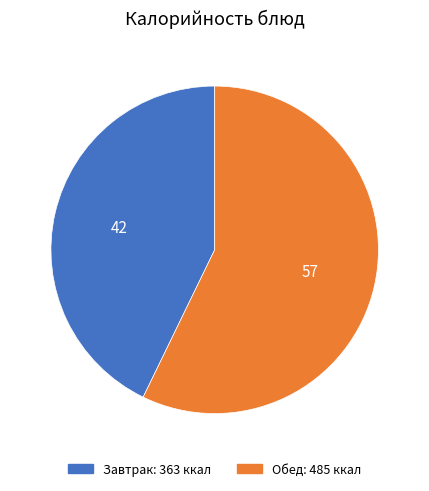

Is there a majority slice in this chart?

Yes